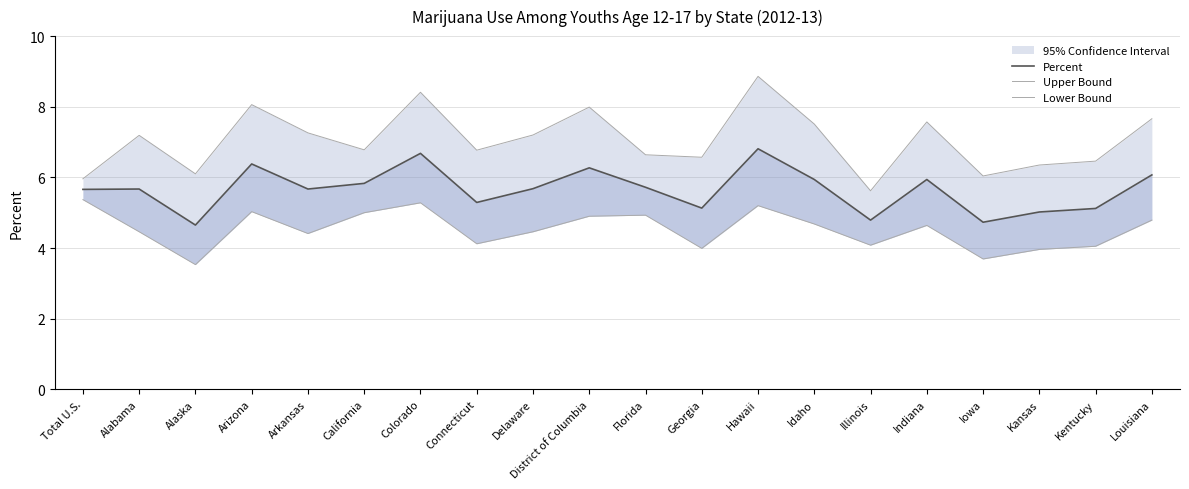

At Delaware, list the series in order from smallest to largest.

Lower Bound, Percent, Upper Bound